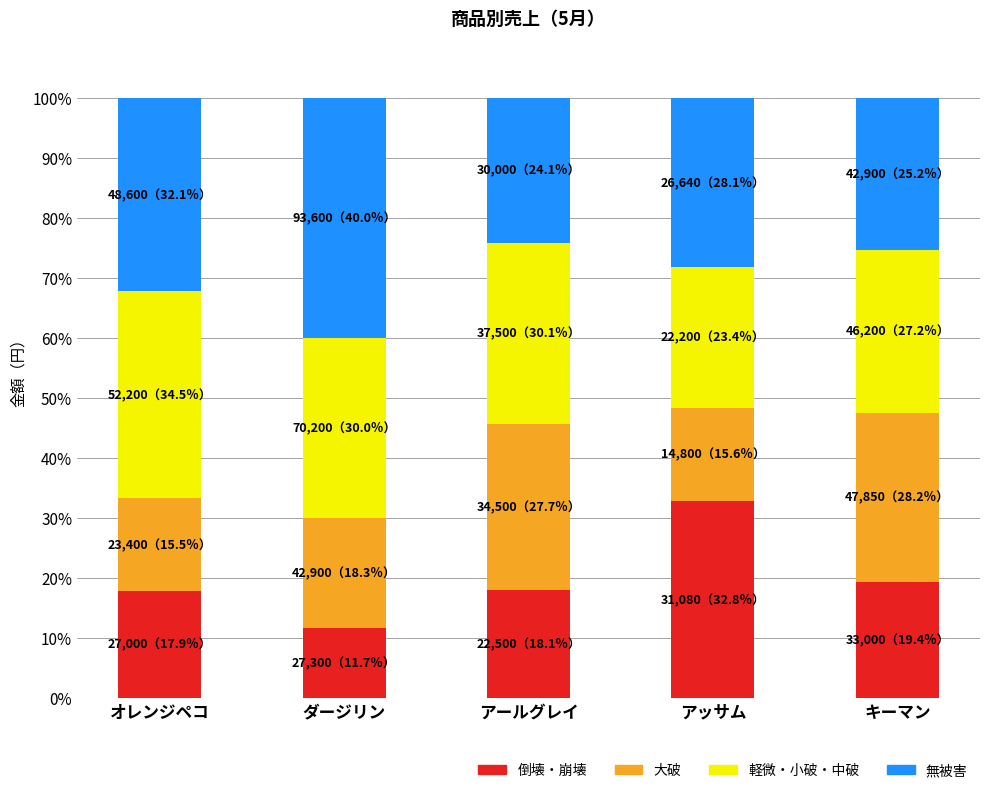

Count the number of data series in this chart.

4